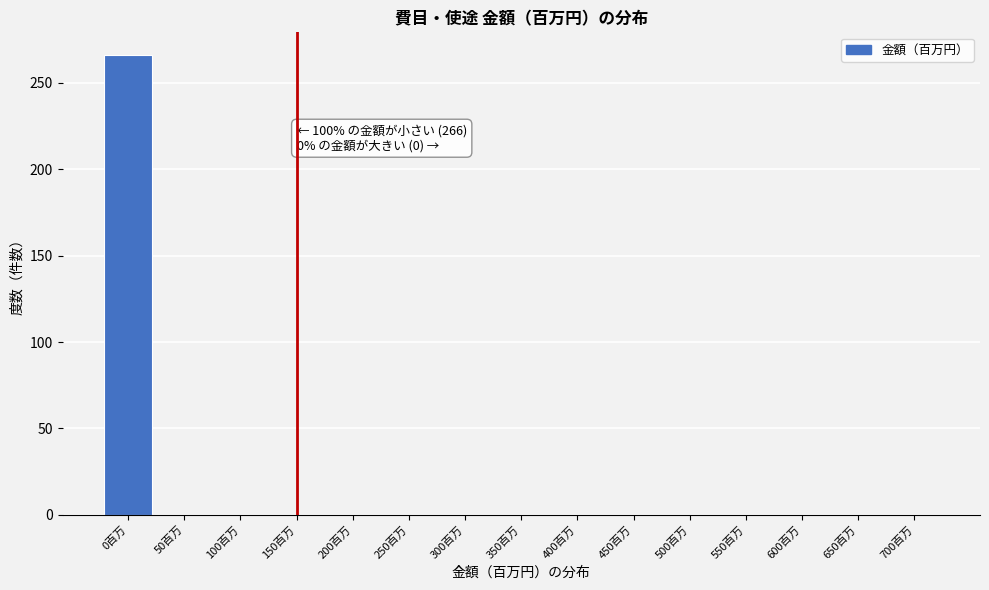

Reading right to left, extract all data points from this chart.

700百万=0	650百万=0	600百万=0	550百万=0	500百万=0	450百万=0	400百万=0	350百万=0	300百万=0	250百万=0	200百万=0	150百万=0	100百万=0	50百万=0	0百万=266